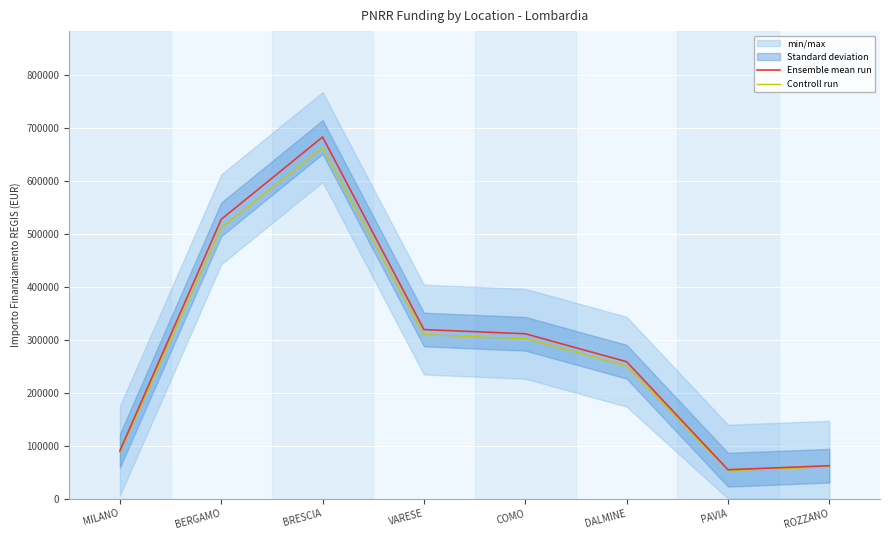

Which series changed the most between BERGAMO and VARESE?

Ensemble mean run